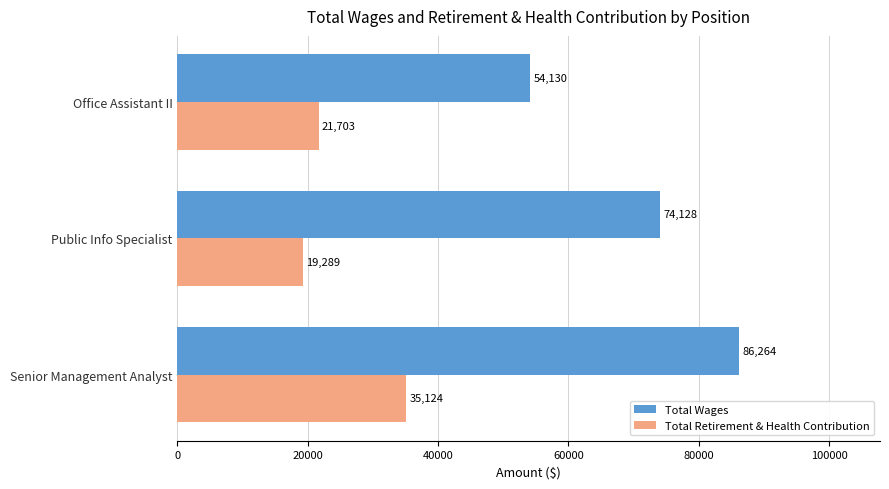

What is the difference between the second highest and minimum values in the Total Wages series?

19998